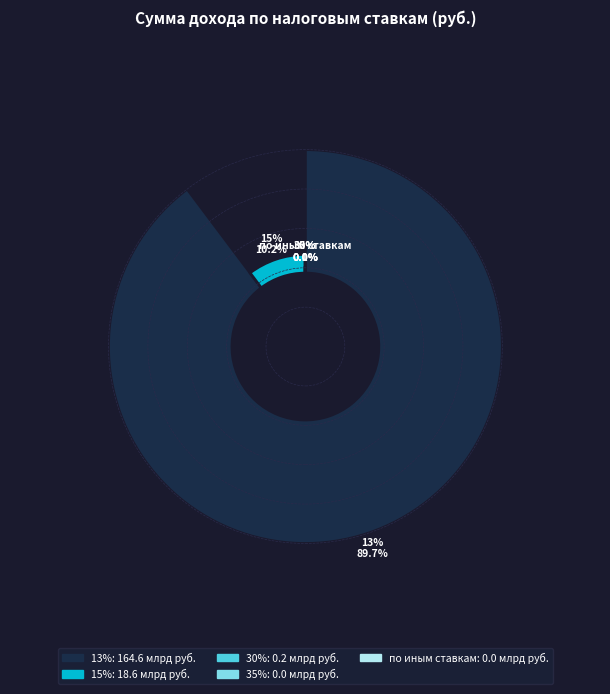

Which category has the smallest portion of the pie?

35%